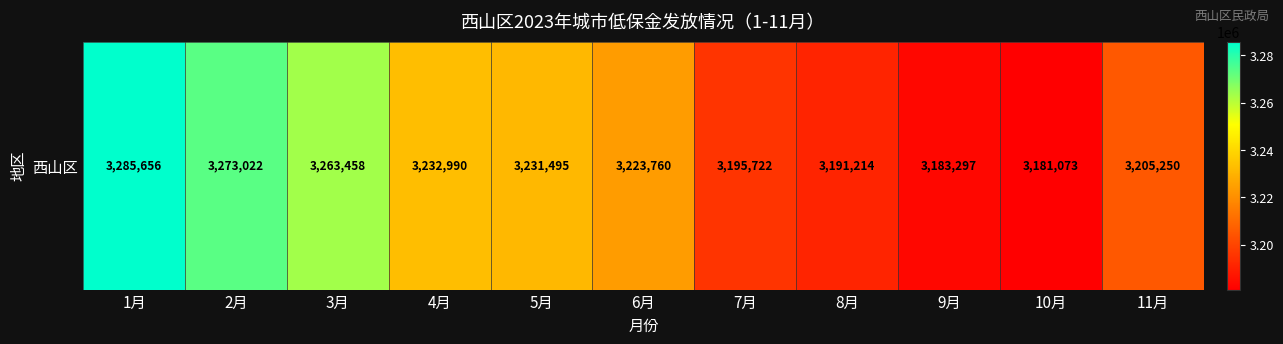

Which label corresponds to the largest value in the chart?

1月